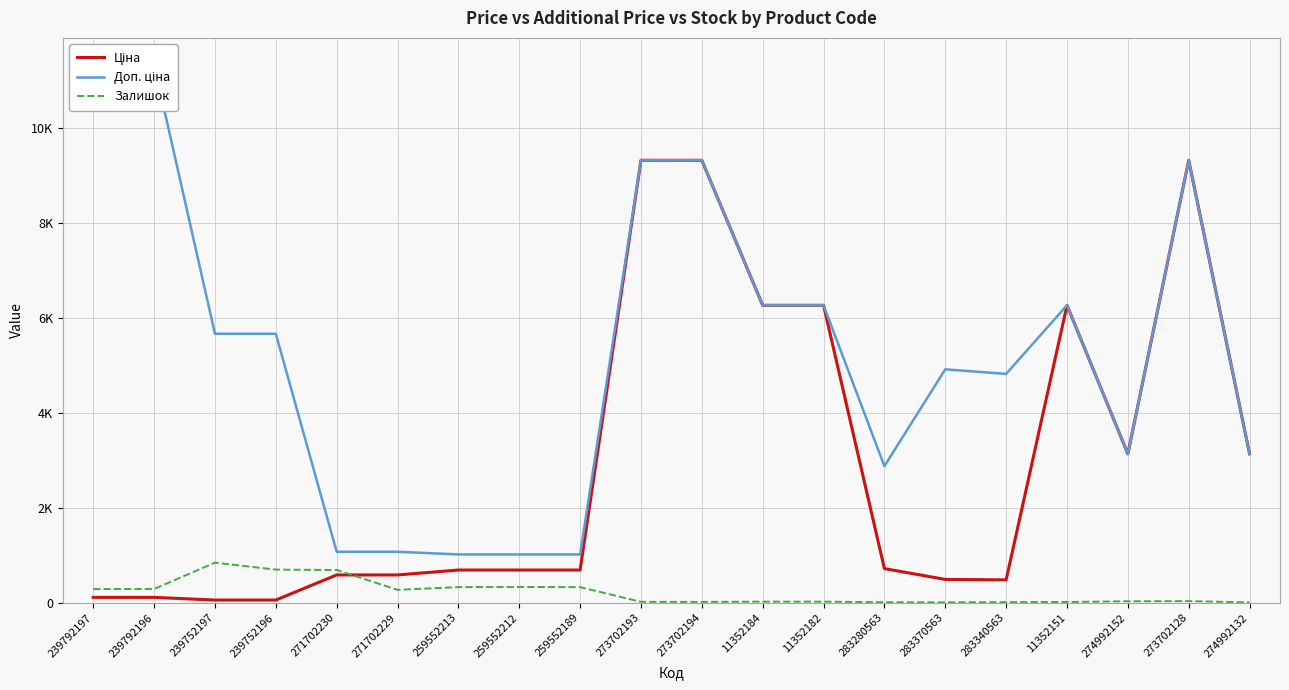

Does the chart have visible grid lines?

Yes